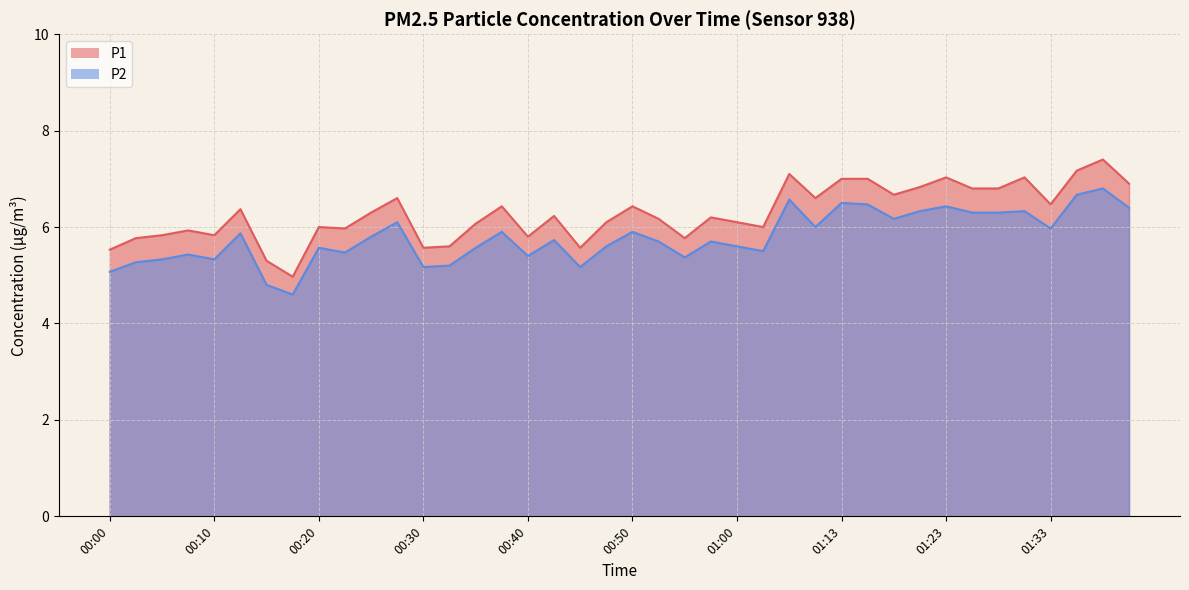

Which category has the lowest value in the P1 series?

00:17